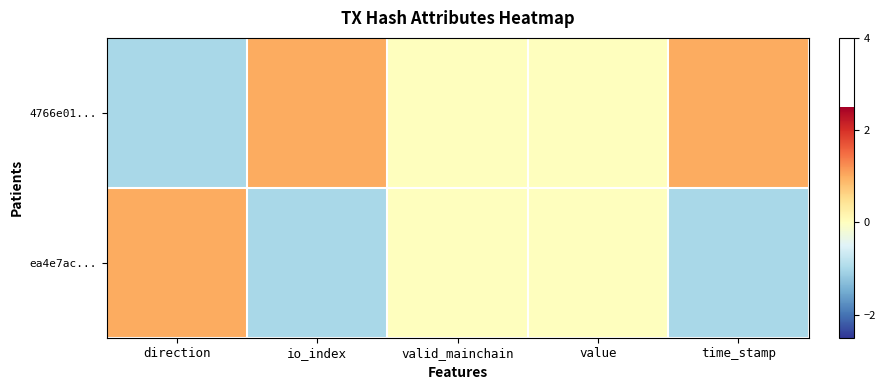

Which series has the widest spread of values?

4766e01...